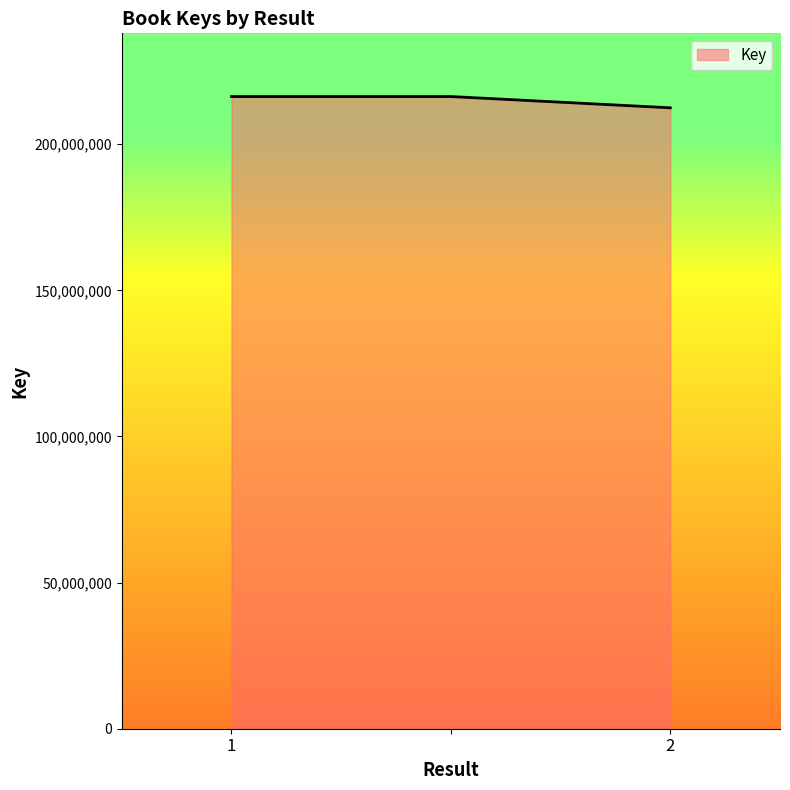

What is the sum of all values?

645099573